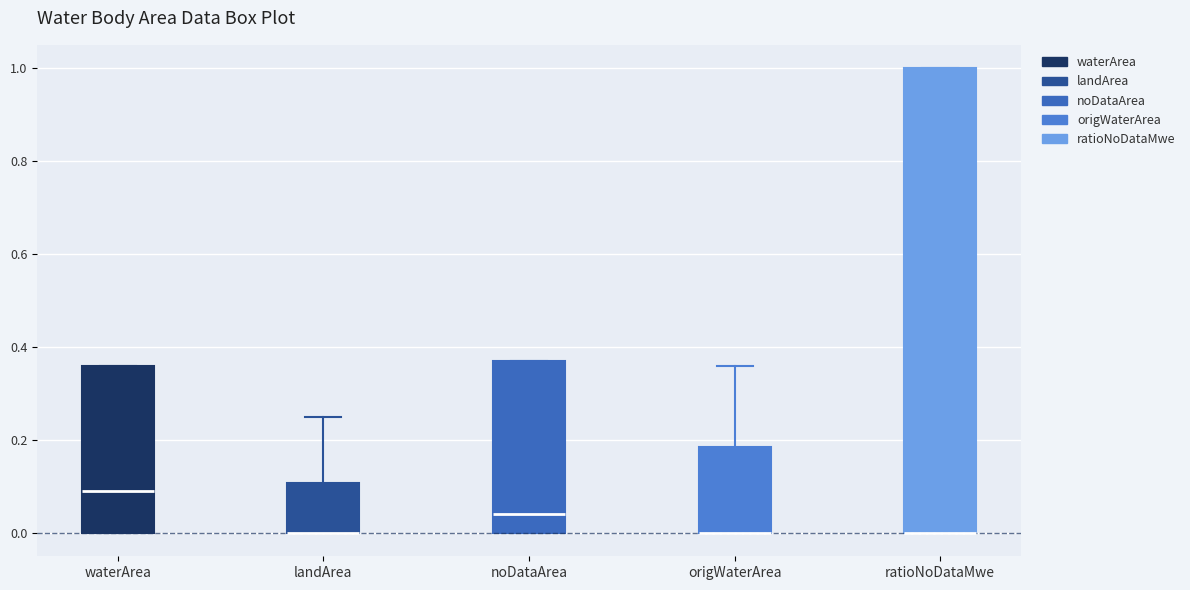

Where does the median line of the box for noDataArea sit on the y-axis? The values are not printed on the chart, so give them approximately, as read against the axis.

0.04